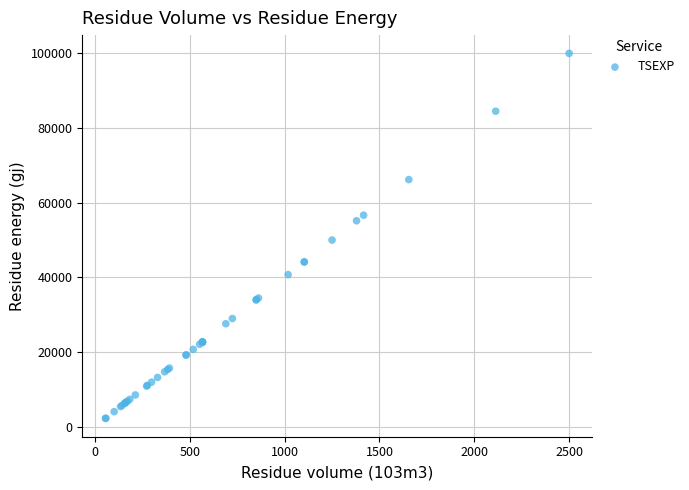

What Y value in the scatter plot is closest to 51110?

50000